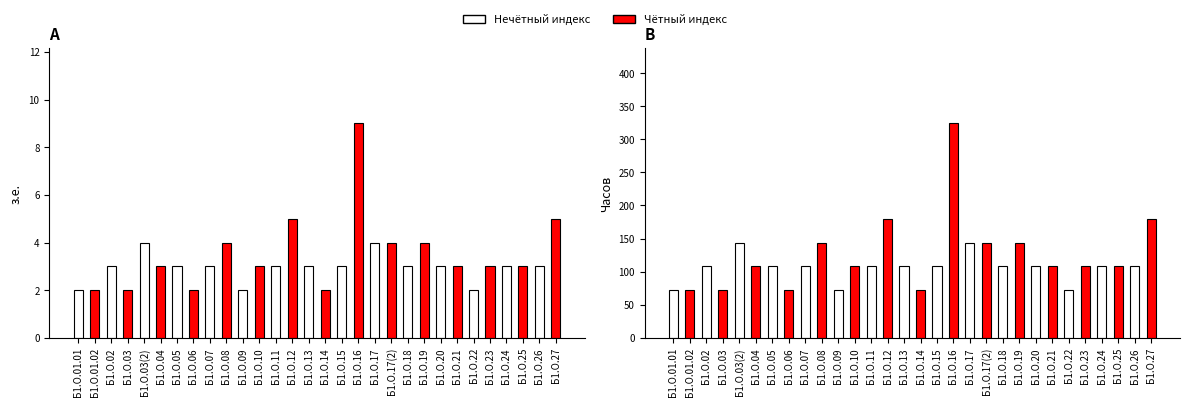

At Б1.О.22, list the series in order from largest to smallest.

Часов, з.е.